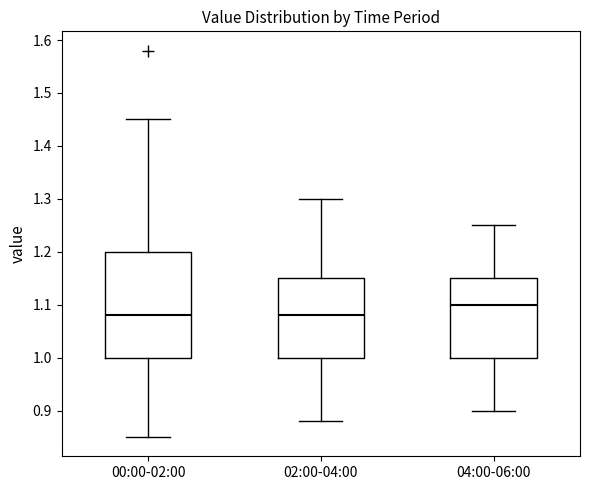

Where does the lower whisker of the box for 04:00-06:00 end on the y-axis? The values are not printed on the chart, so give them approximately, as read against the axis.

0.90